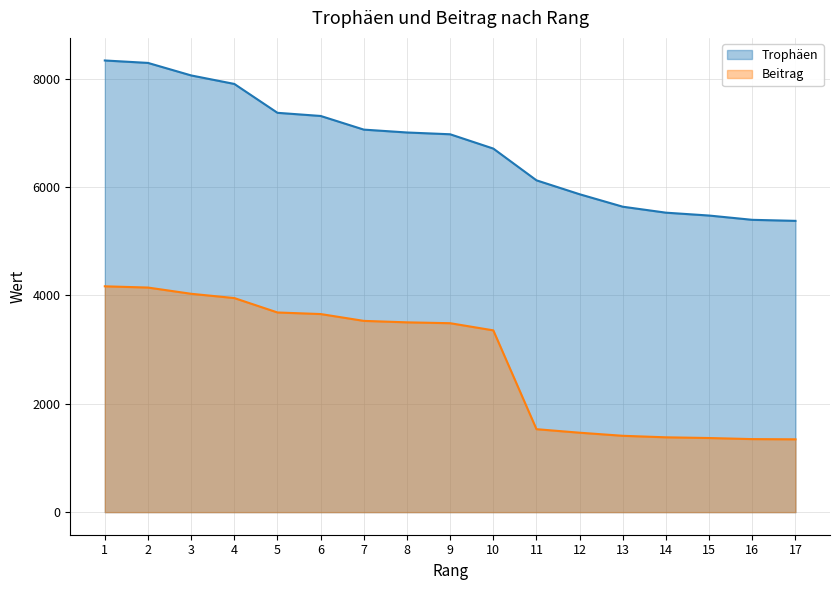

What is the value of the Trophäen point at the 2nd from the left?

8291